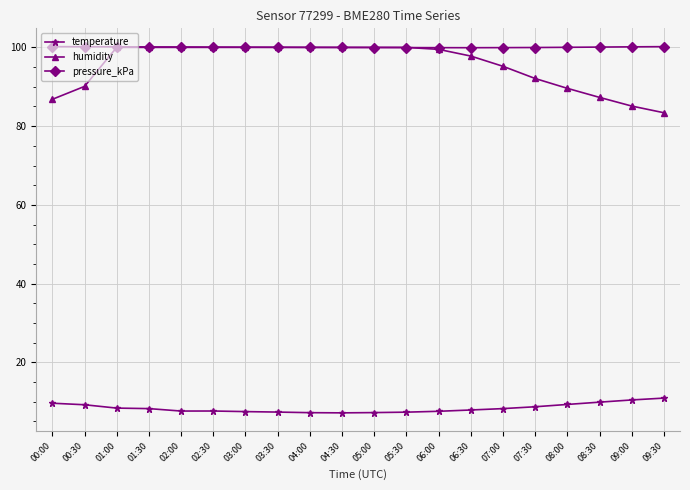

Count the number of categories in the chart.

20